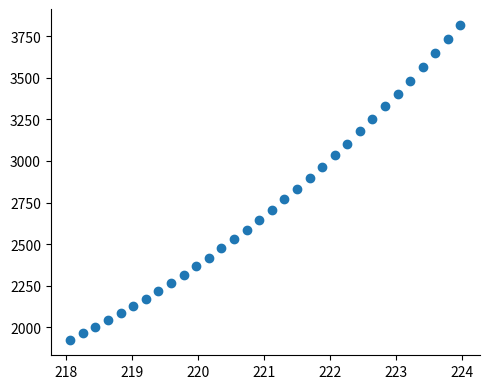

What is the range of Y values (max minus min)?

1894.6